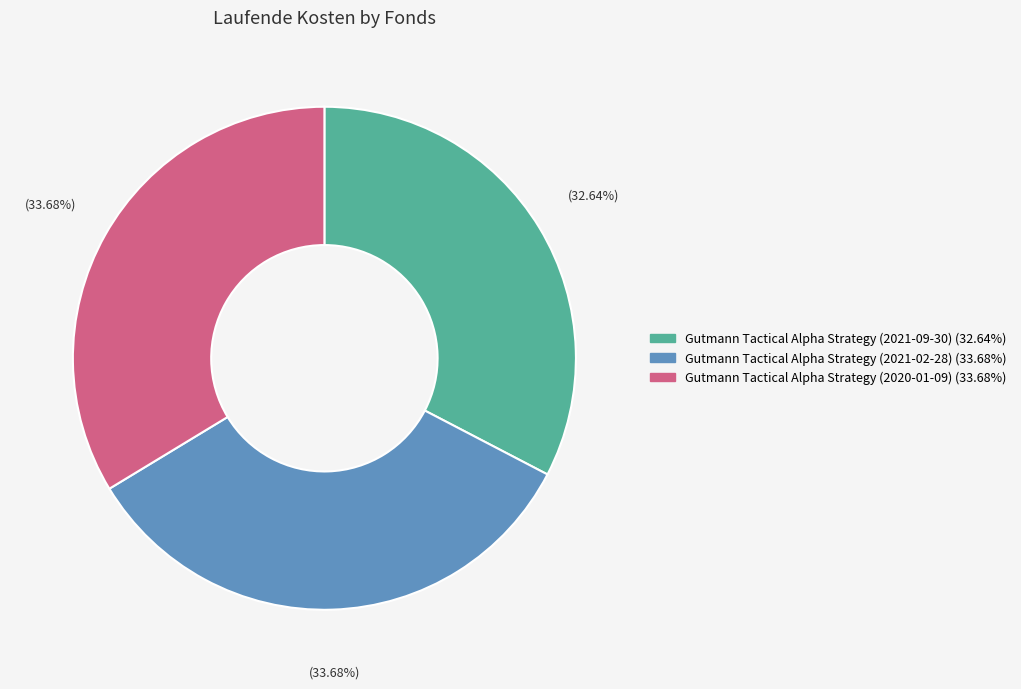

To the nearest percent, what is the difference between the largest and smallest slice percentages?

1%